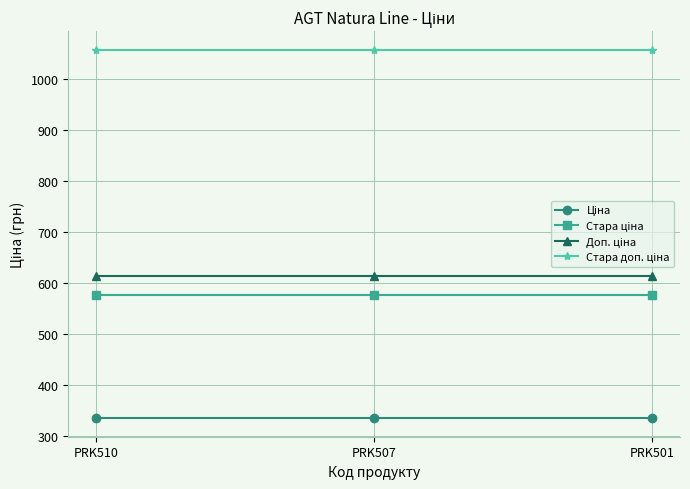

What is the difference between the highest and lowest values at PRK507?

722.8